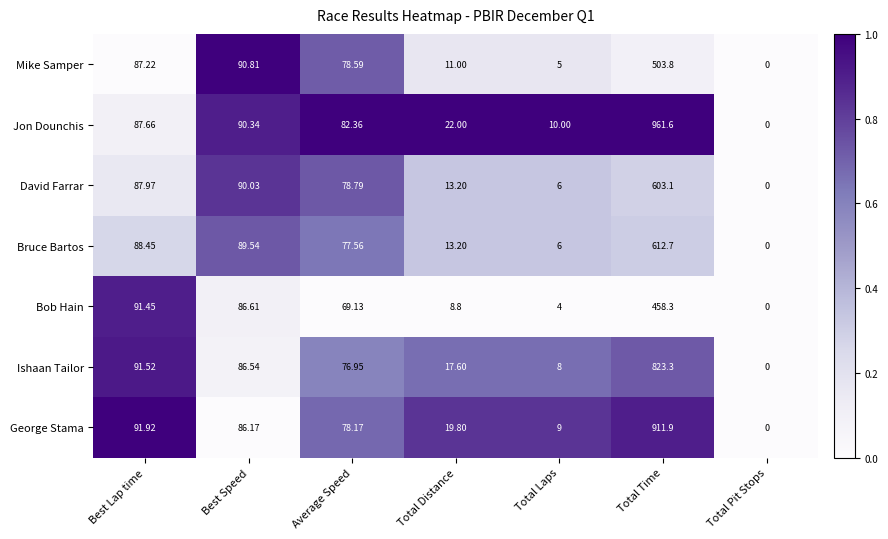

Which series has the largest range (max minus min)?

Jon Dounchis